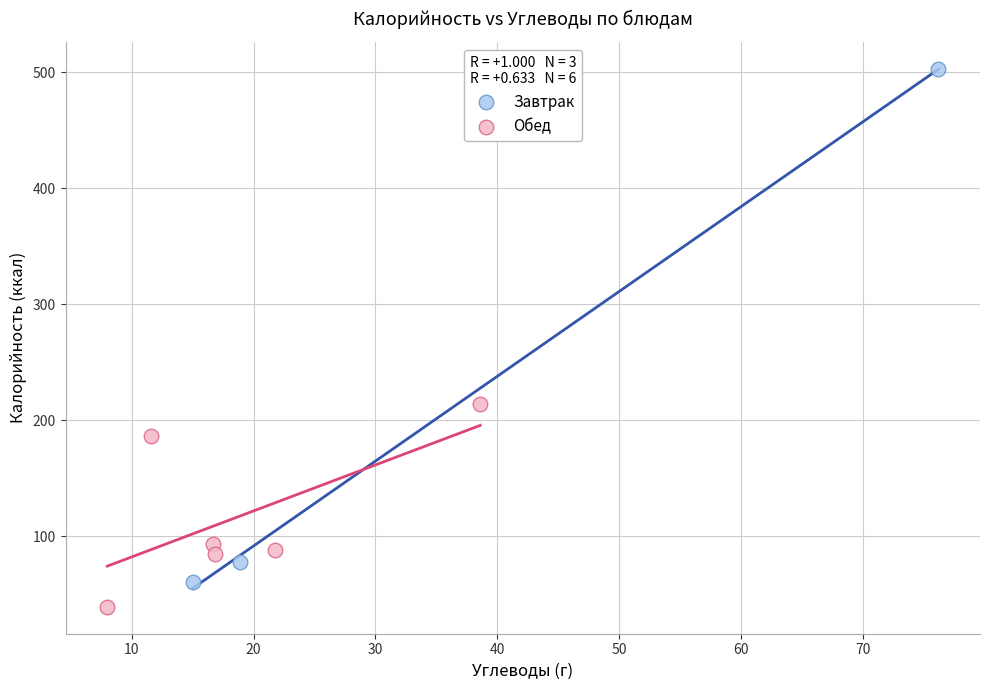

Which series contains the lowest Y value?

Обед